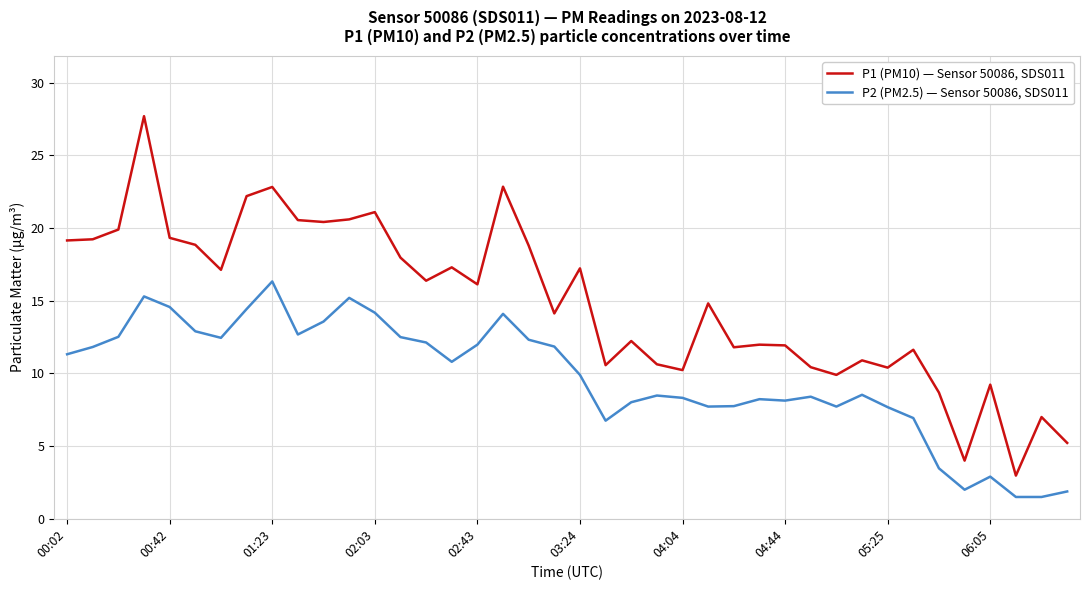

Rank the series by their average value, from highest to lowest.

P1 (PM10) — Sensor 50086, SDS011, P2 (PM2.5) — Sensor 50086, SDS011